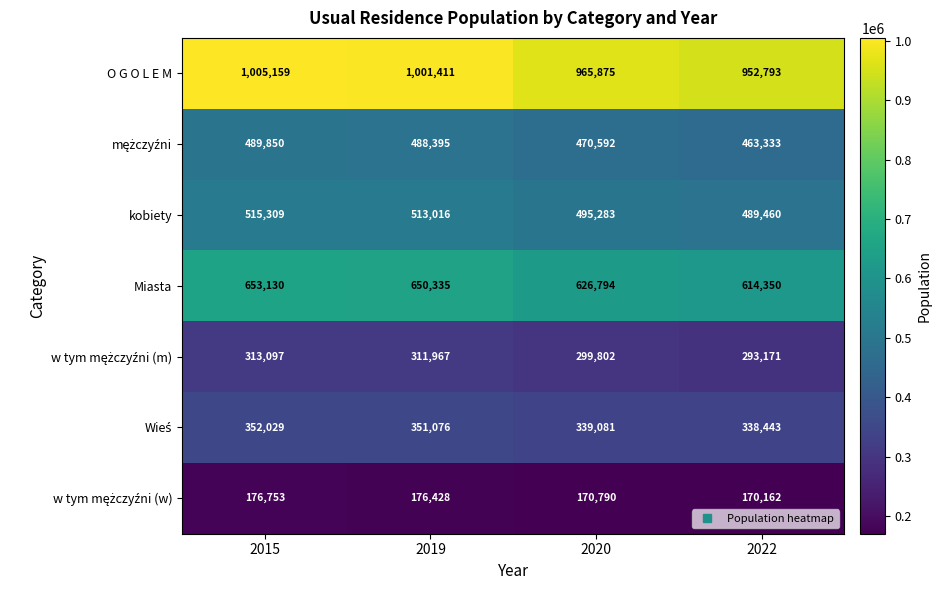

True or false: kobiety has a value of 489460 at 2022.

True